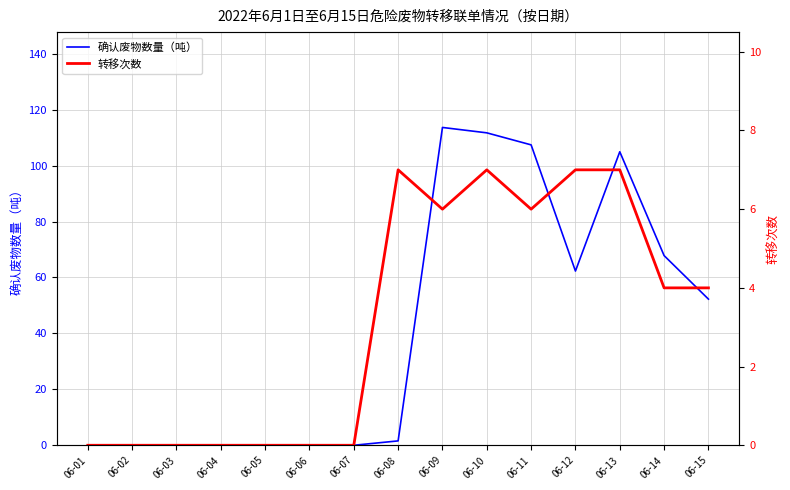

At which label does 确认废物数量（吨） first exceed 1?

06-08